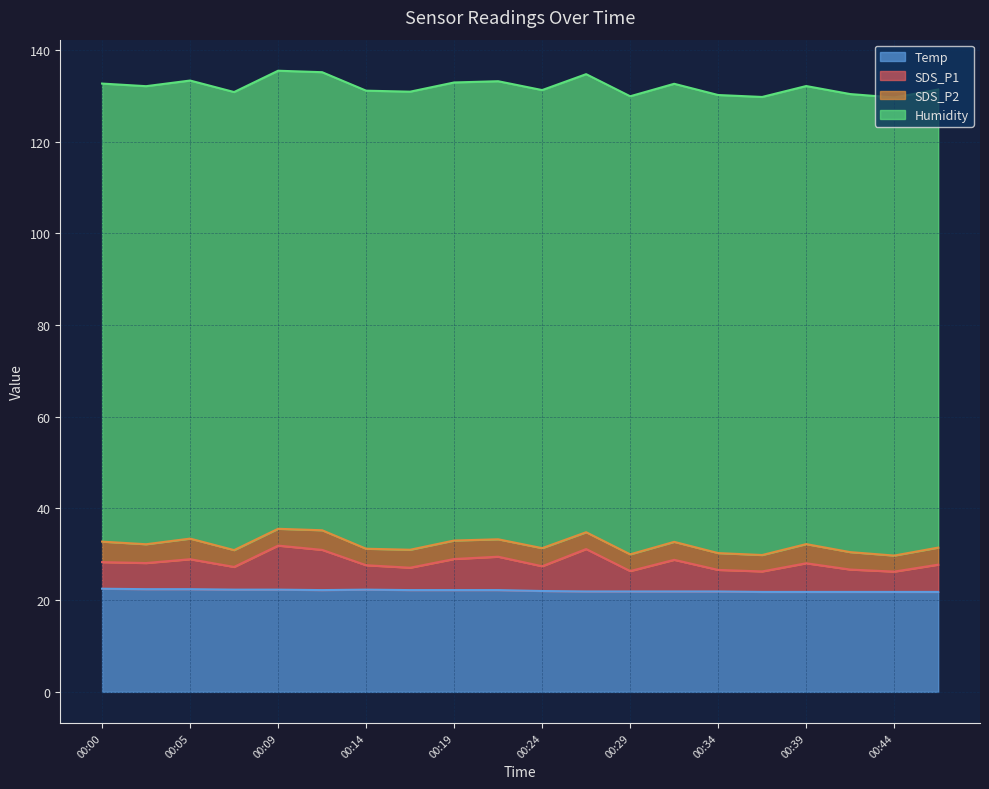

At which label is SDS_P1 closest to 29?

00:19